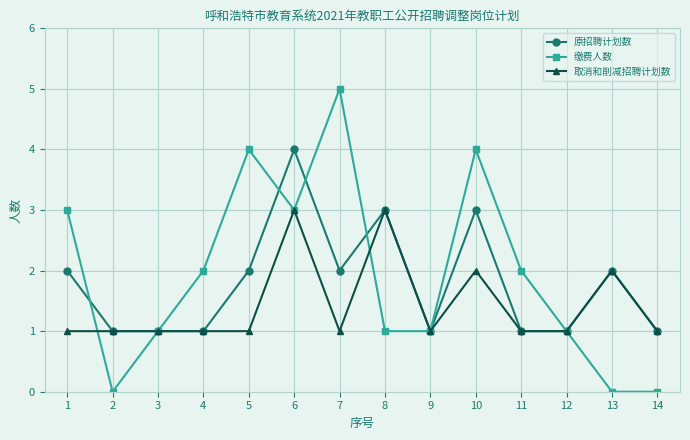

What is the value of the 缴费人数 point at the 7th from the left?

5